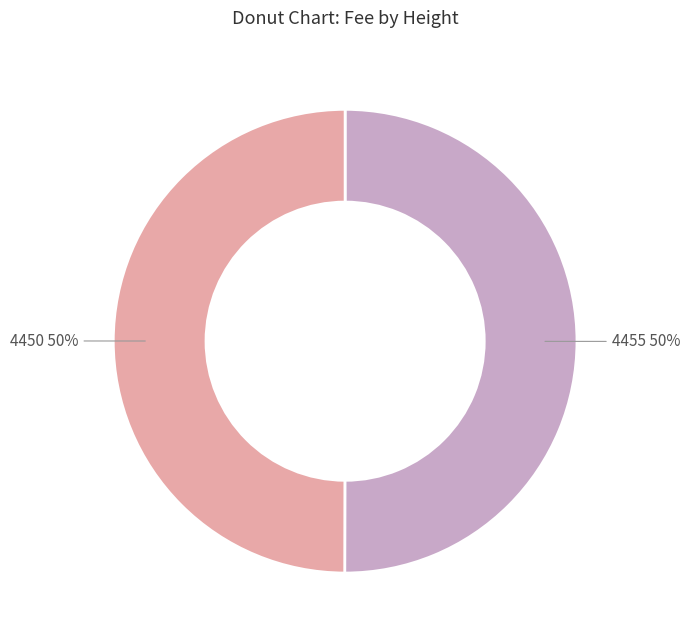

How many slices are in this pie chart?

2